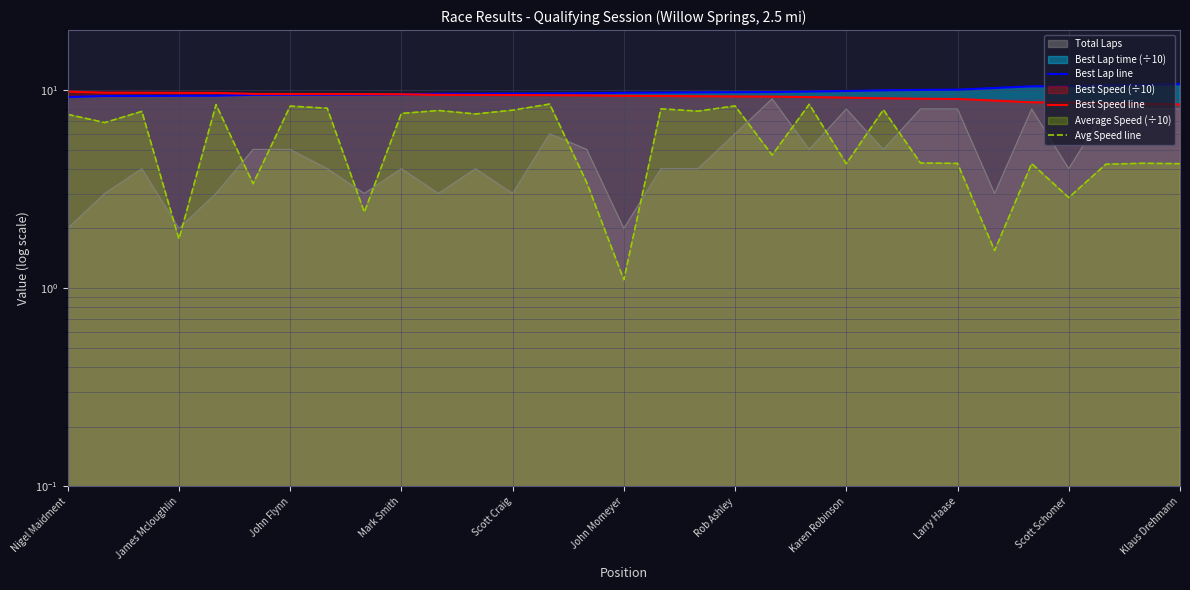

How many lines are shown in the chart?

3